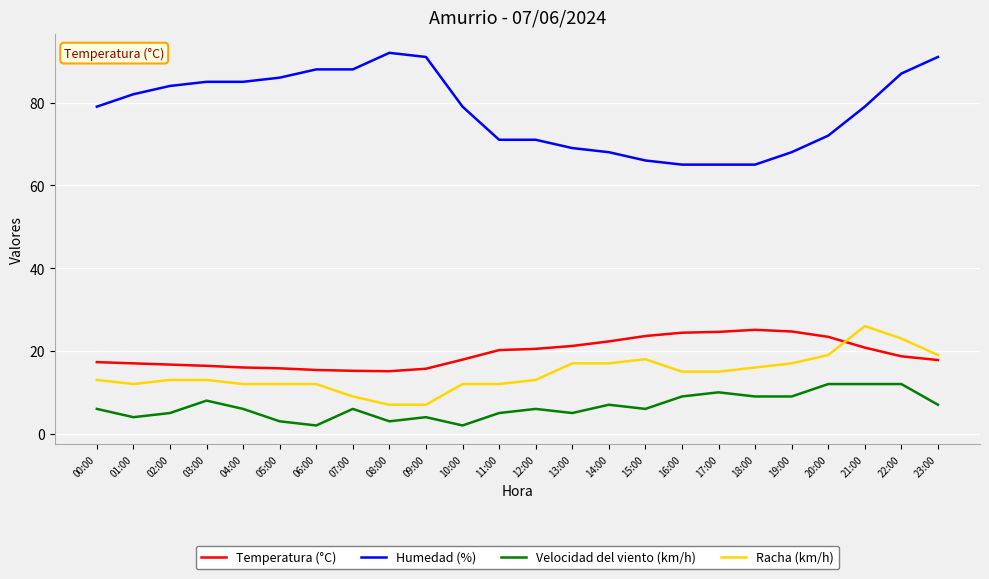

What is the difference between the Humedad (%) values at 12:00 and 02:00?

13.0